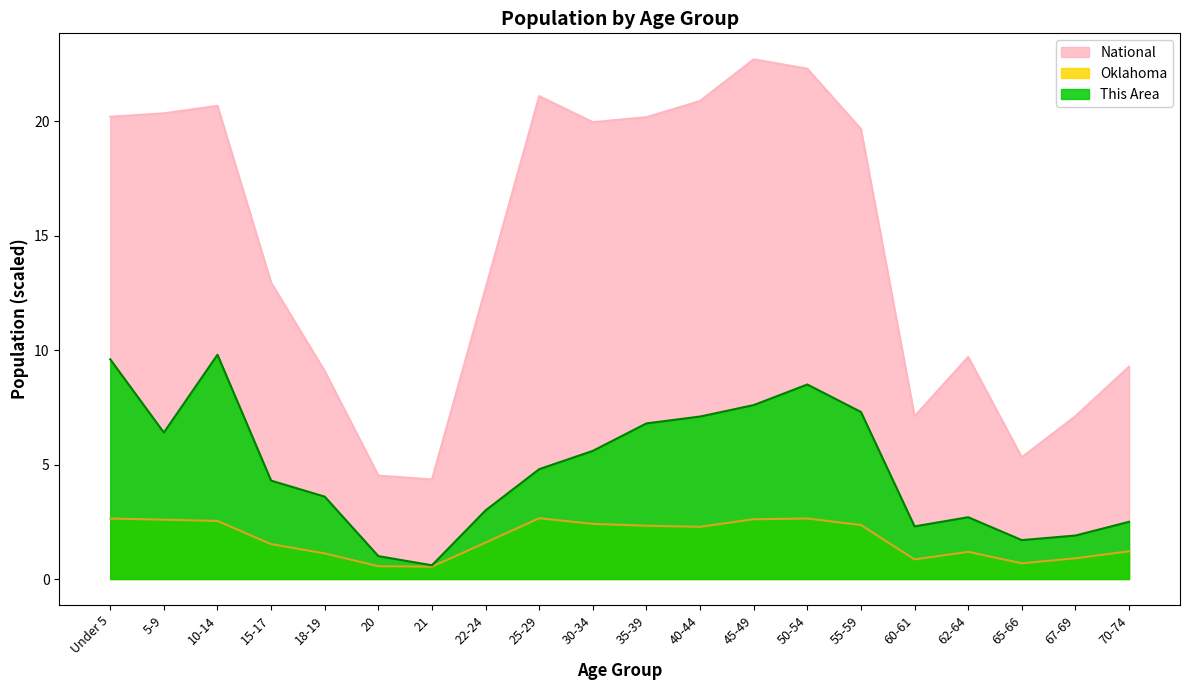

What is the label of the 1st point from the right?

70-74